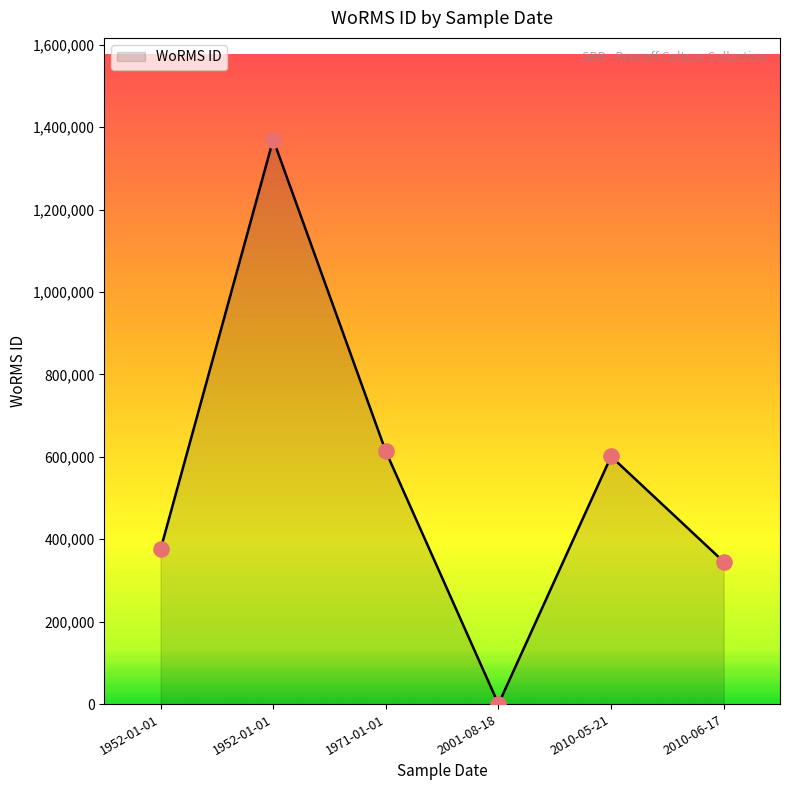

Approximately how many times larger is the value at 2010-05-21 compared to 1971-01-01?

1.0